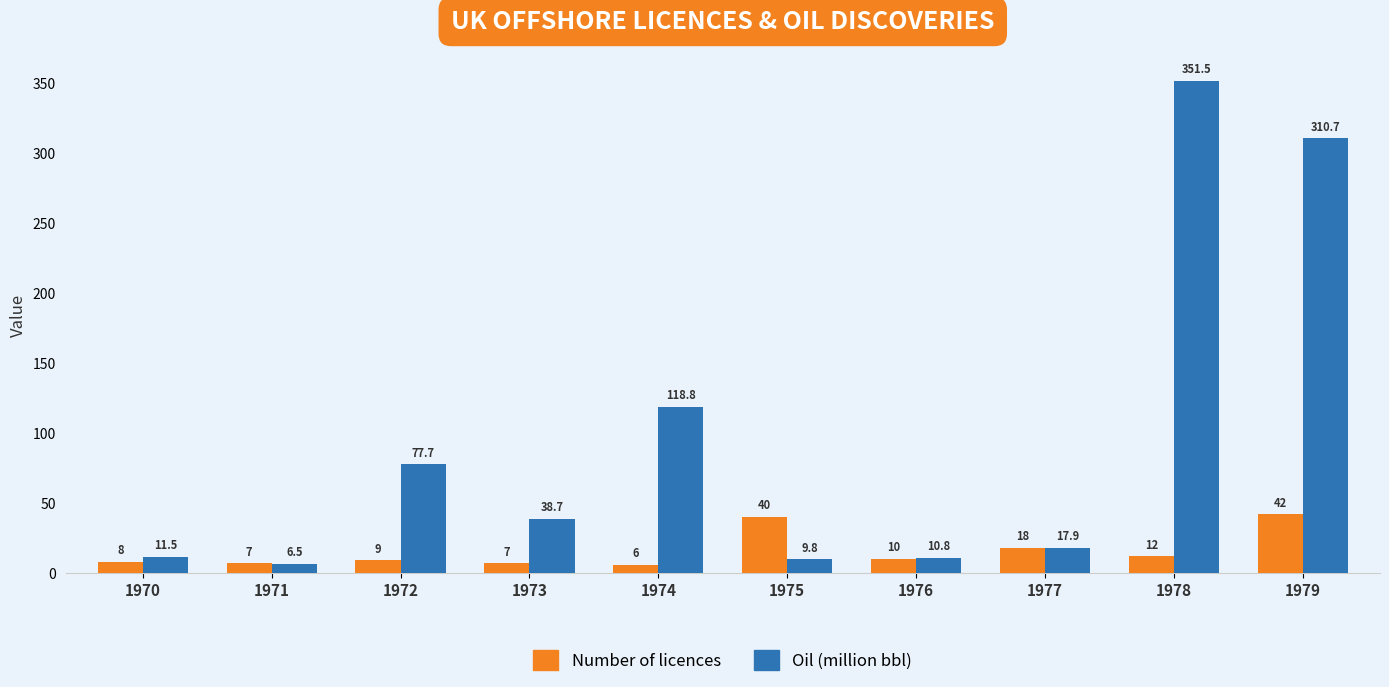

Where is Oil (million bbl) nearest to the value 179?

1974